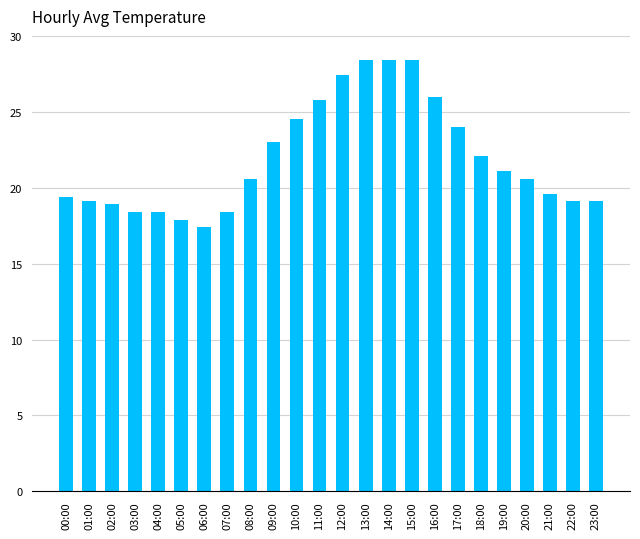

What is the change in value from 14:00 to 20:00?

-7.8